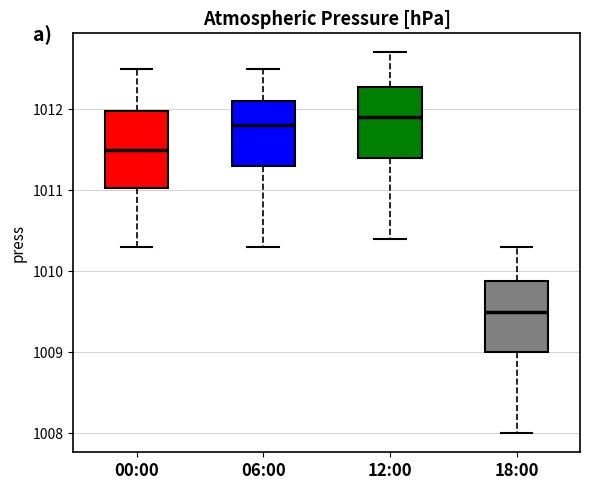

Where does the lower whisker of the box for 00:00 end on the y-axis? The values are not printed on the chart, so give them approximately, as read against the axis.

1010.3